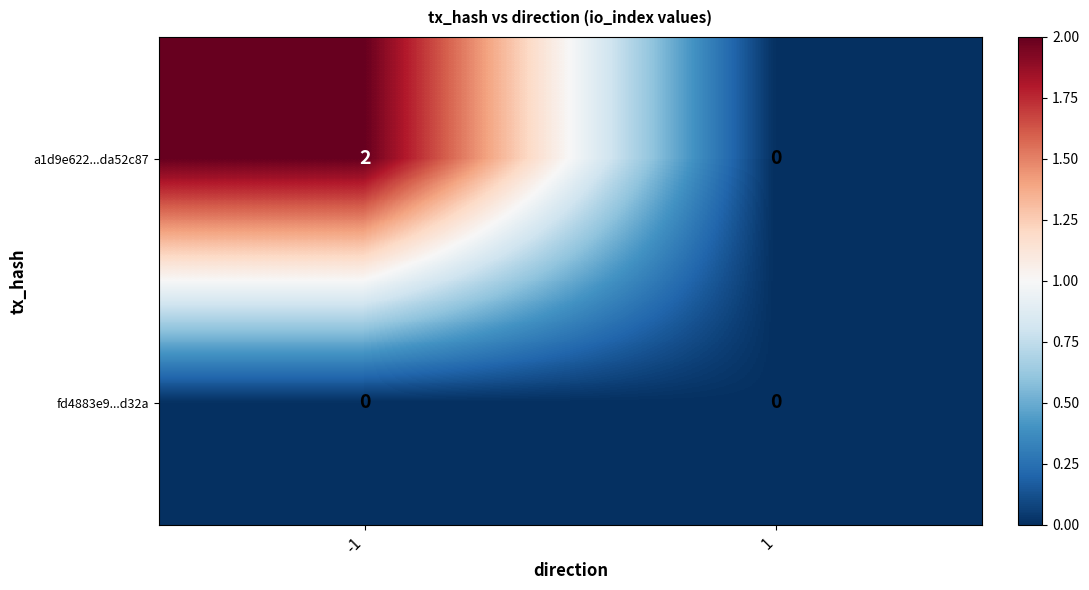

Which label corresponds to the largest value in the chart?

-1